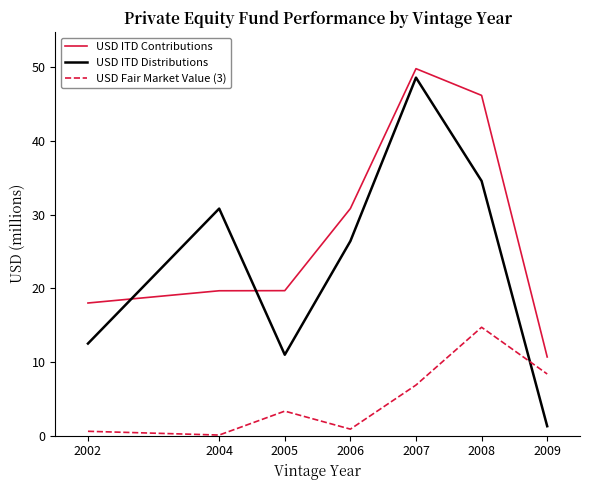

What is the total value across all series at 2002?

31.1